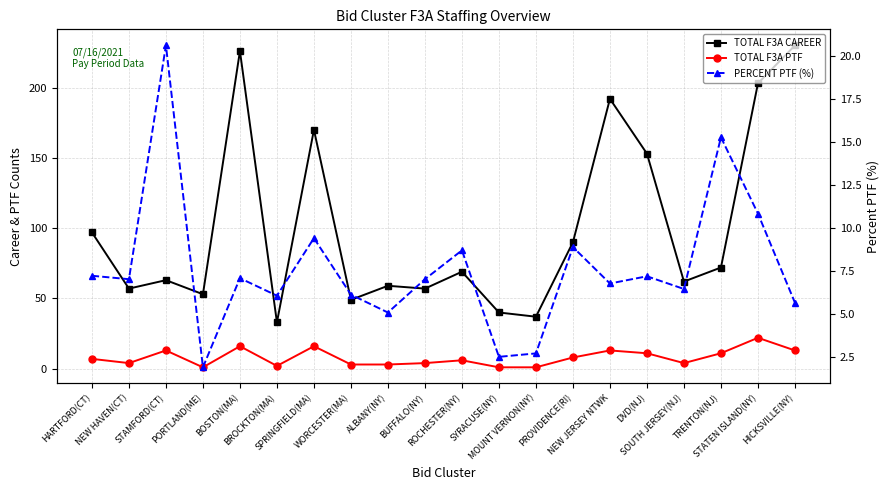

Which series has the widest spread of values?

TOTAL F3A CAREER